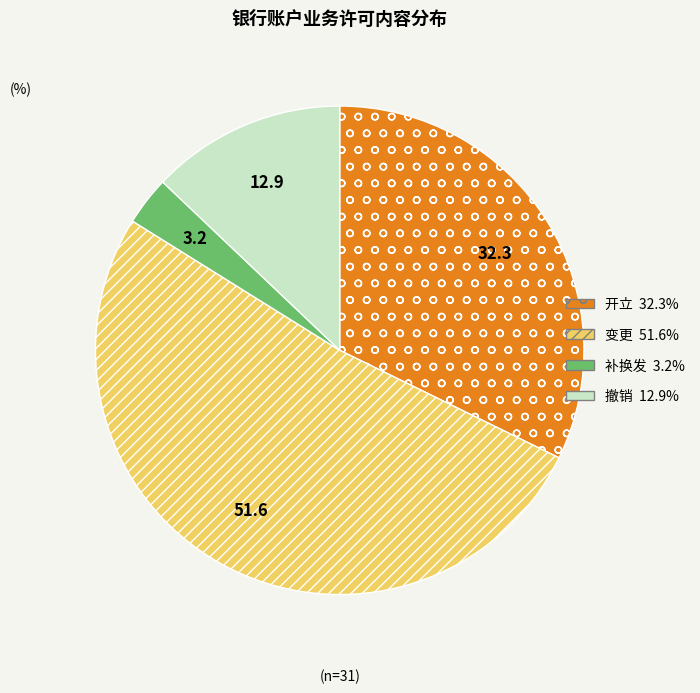

Is the sum of 变更 and 补换发 greater than half?

Yes